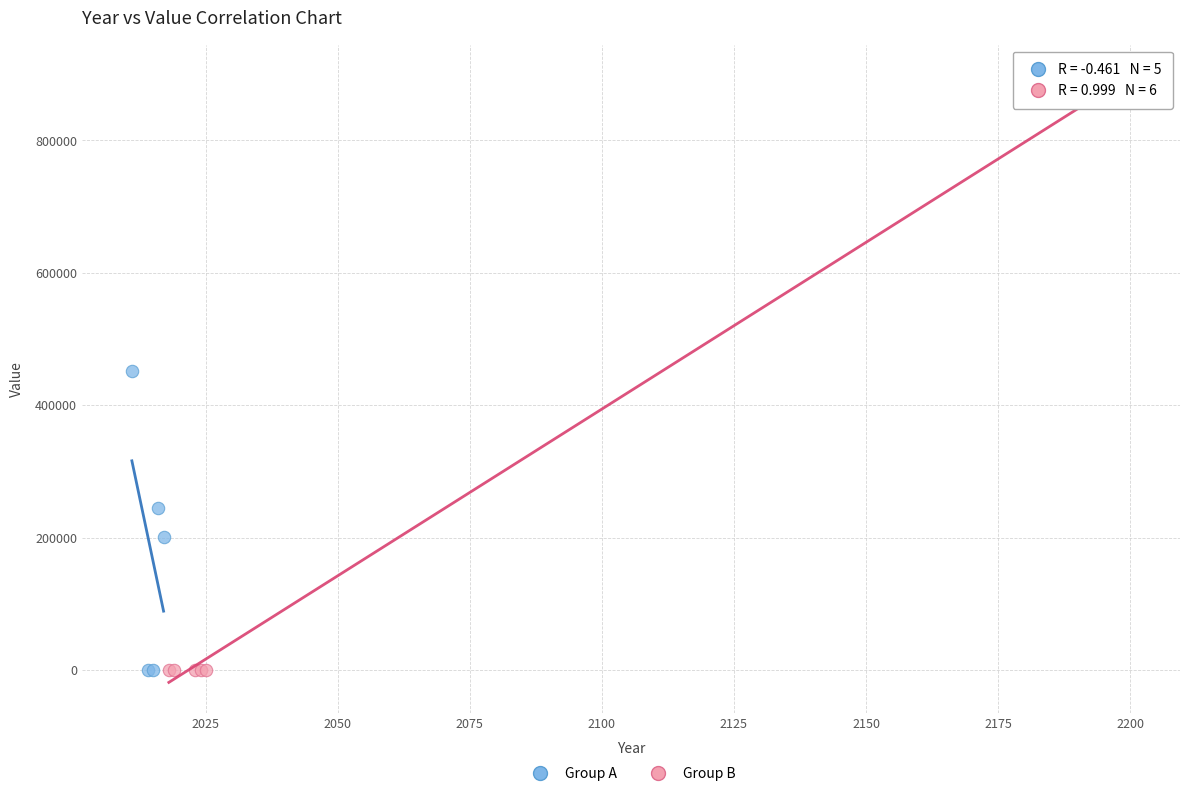

Which series reaches the maximum Y coordinate?

Group B